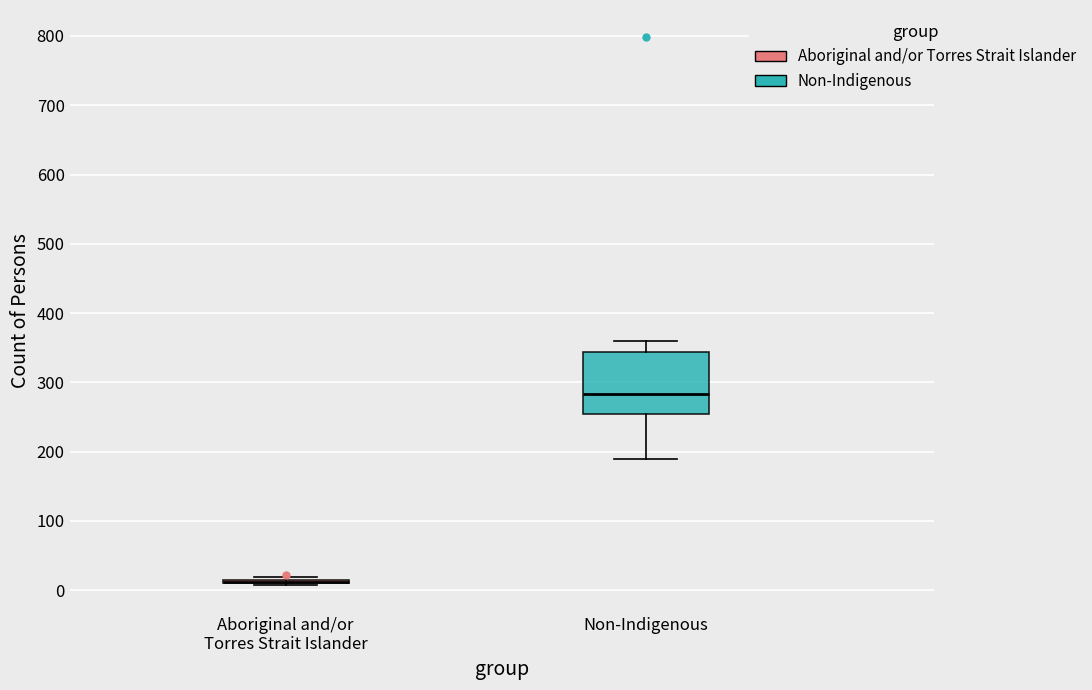

Reading left to right, transcribe this box plot: for each box, give where its median line is, the range the box spans, and where its two whiskers end, as read against the y-axis. The values are not printed on the chart, so give them approximately, as read against the axis.

Aboriginal and/or Torres Strait Islander: box collapsed to a line at 10, whiskers 10 to 20
Non-Indigenous: median 280, box 260 to 340, whiskers 190 to 360